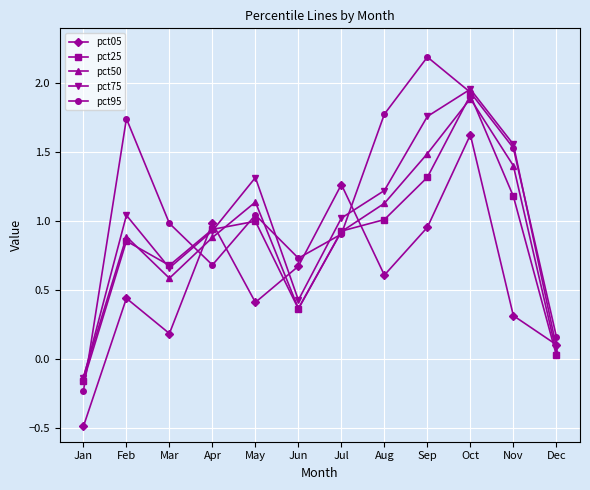

Which category has the lowest value across all series?

Jan